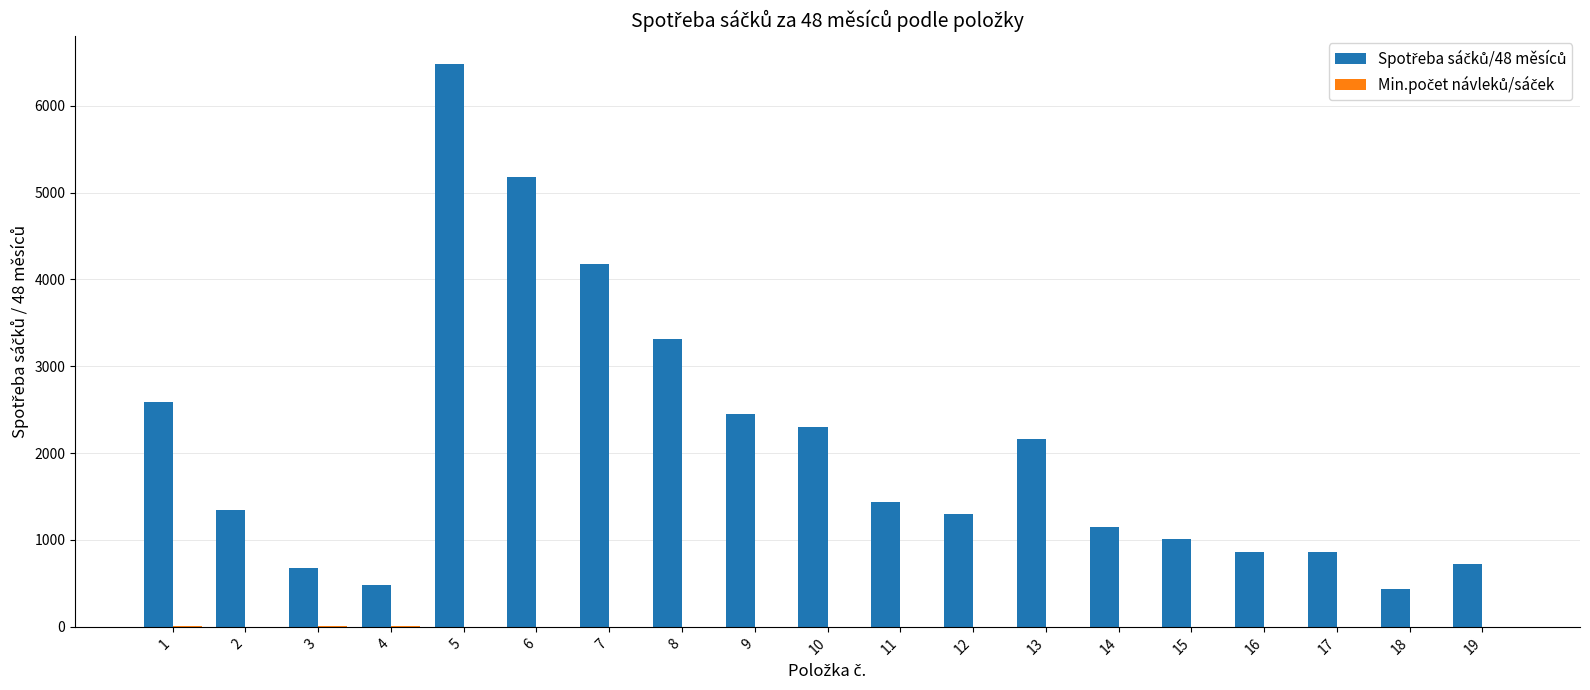

Which label corresponds to the largest value in the chart?

5